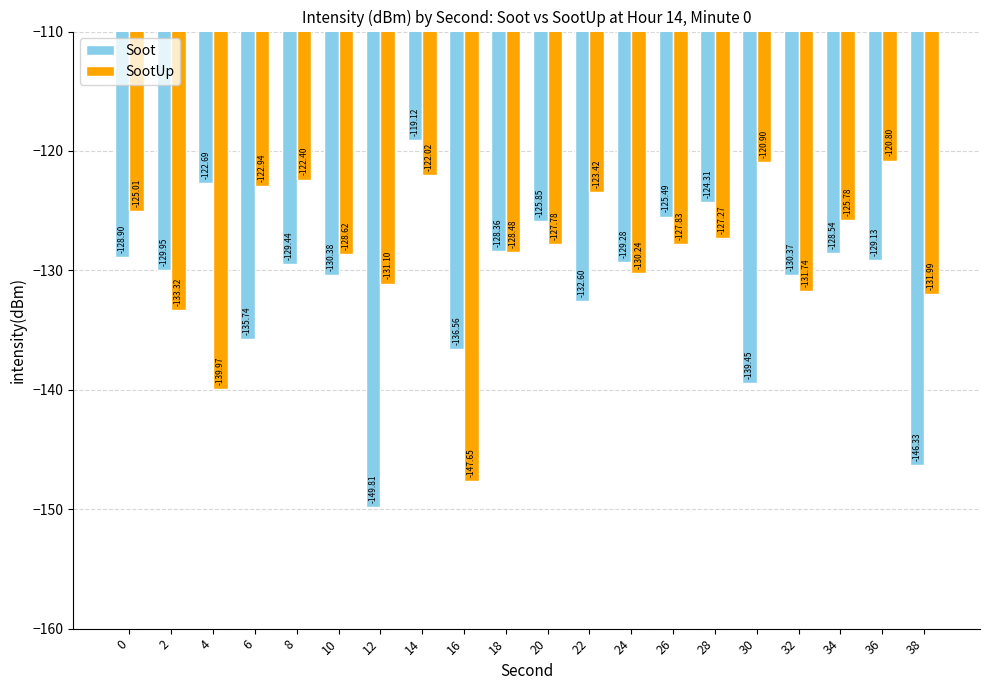

How many bars are there in total?

40